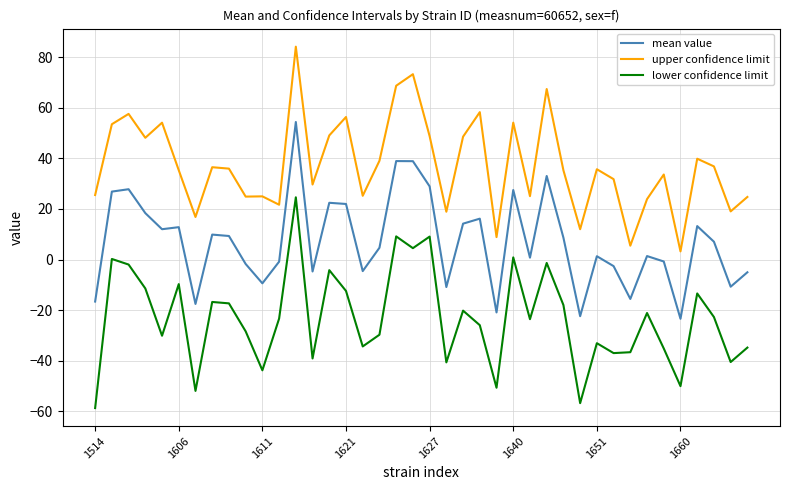

Which series has the largest range (max minus min)?

lower confidence limit